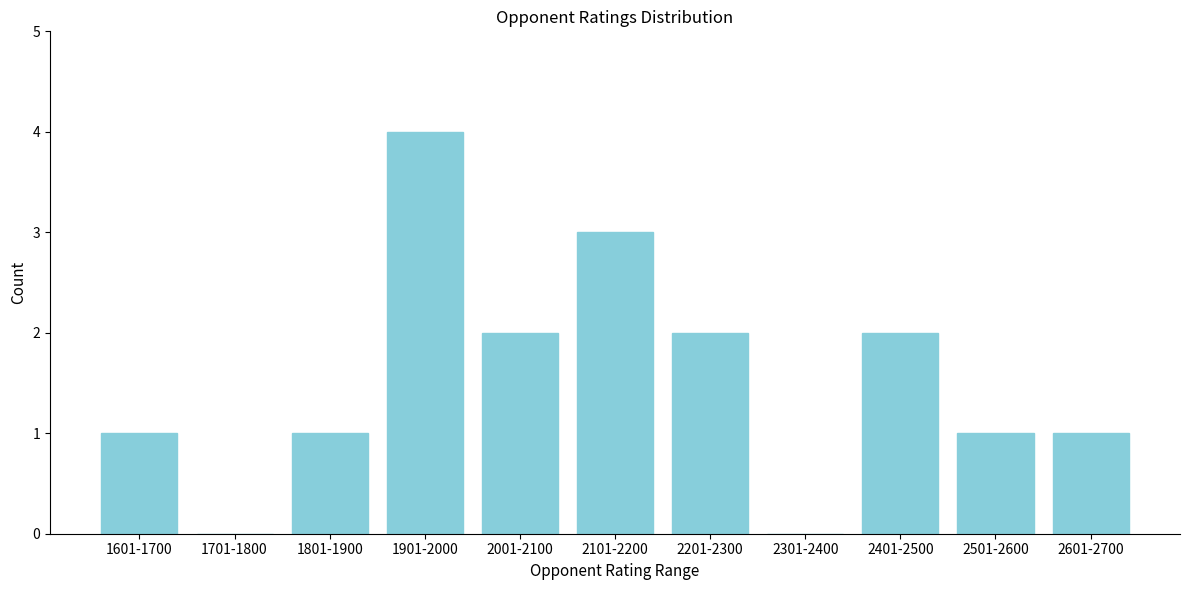

Reading right to left, what are all the values shown in this chart?

2601-2700=1	2501-2600=1	2401-2500=2	2301-2400=0	2201-2300=2	2101-2200=3	2001-2100=2	1901-2000=4	1801-1900=1	1701-1800=0	1601-1700=1